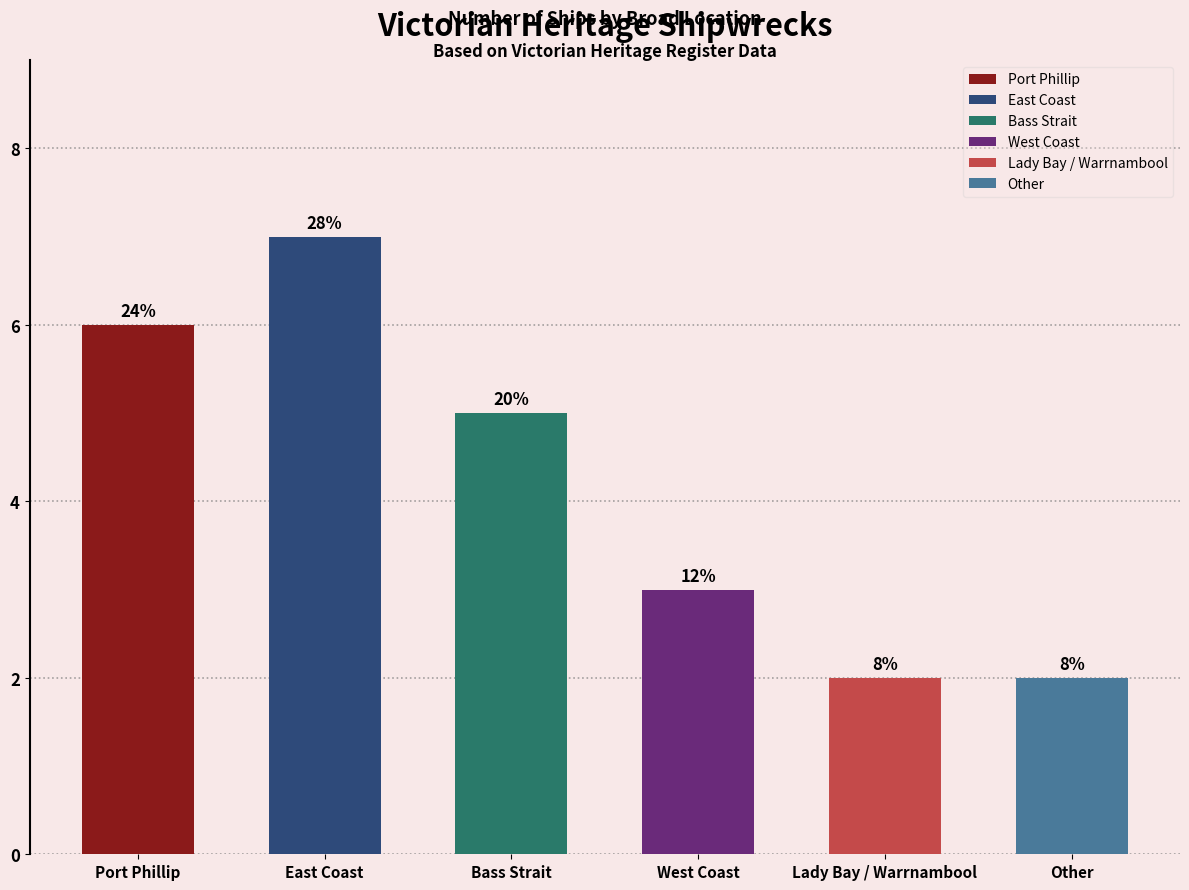

The chart shows a value of 2 at Other. True or false?

True